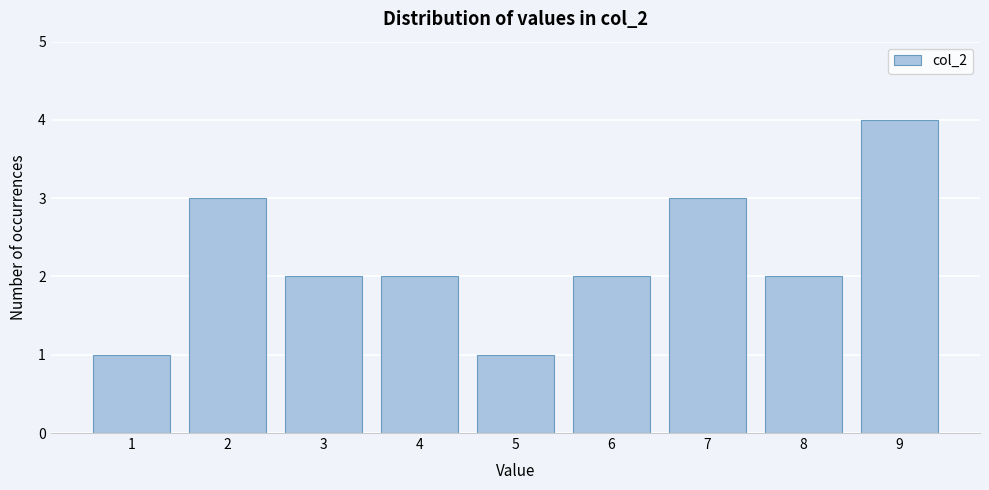

Reading left to right, extract all data points from this chart.

1=1	2=3	3=2	4=2	5=1	6=2	7=3	8=2	9=4